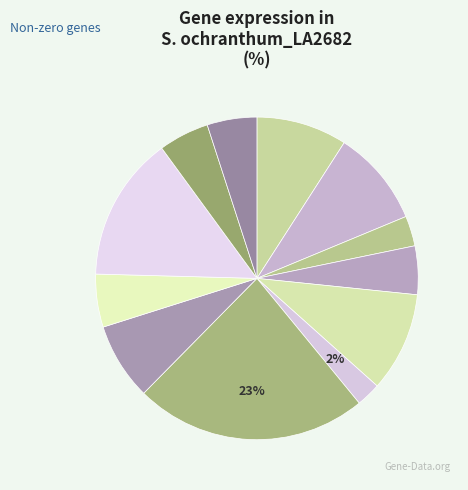

To the nearest percent, what is the average slice percentage?

8%